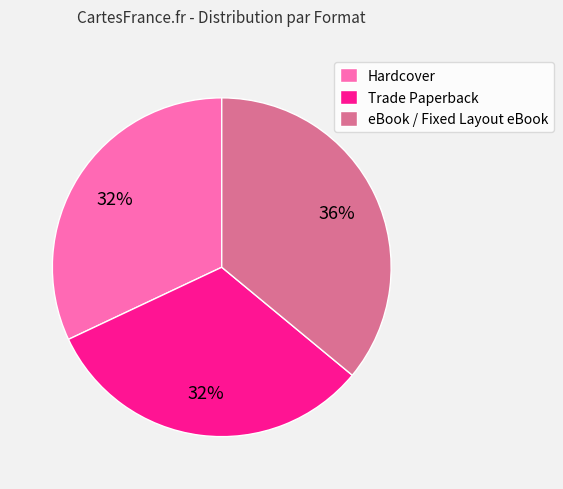

How many slices are in this pie chart?

3